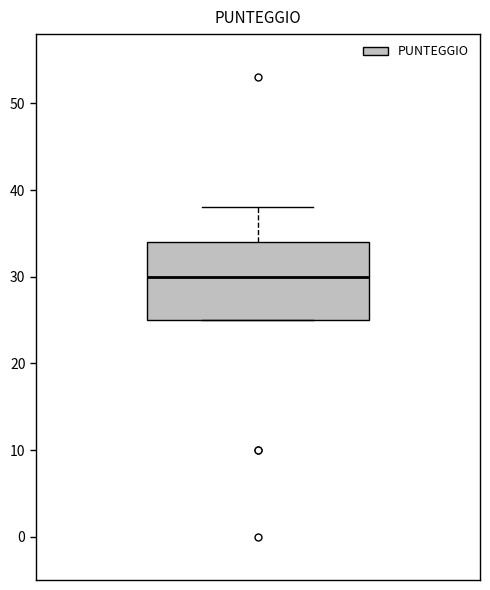

Read this box plot against the y-axis: the position of the median line, the range covered by the box, and the ends of both whiskers. The values are not printed on the chart, so give them approximately, as read against the axis.

median 30, box 25 to 34, whiskers 25 to 38